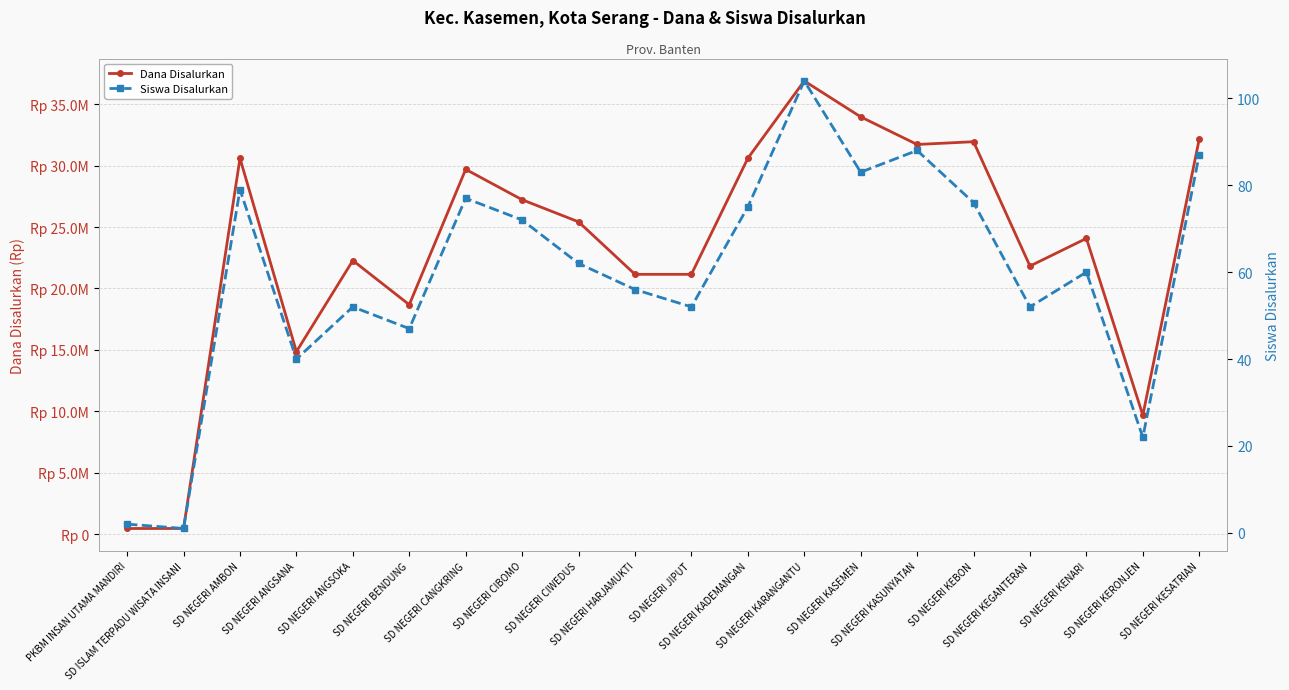

What is the label of the 14th point from the right?

SD NEGERI CANGKRING